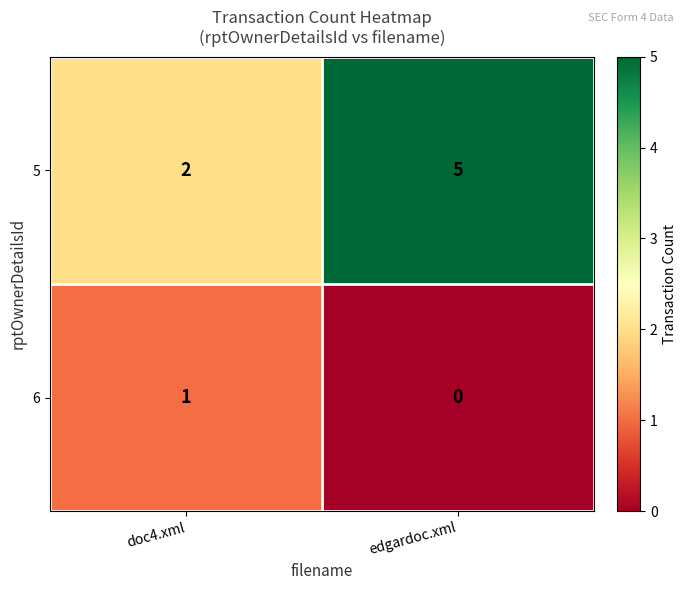

Which series has the widest spread of values?

5